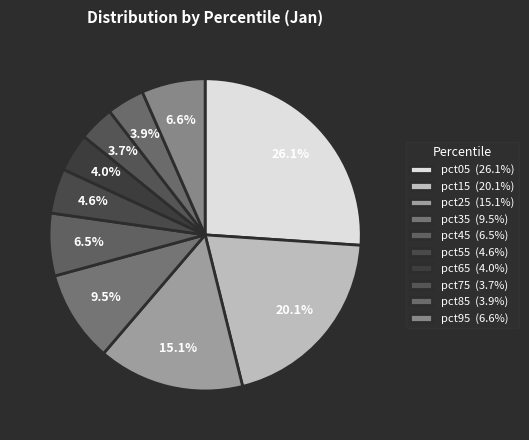

How many segments does this pie chart have?

10